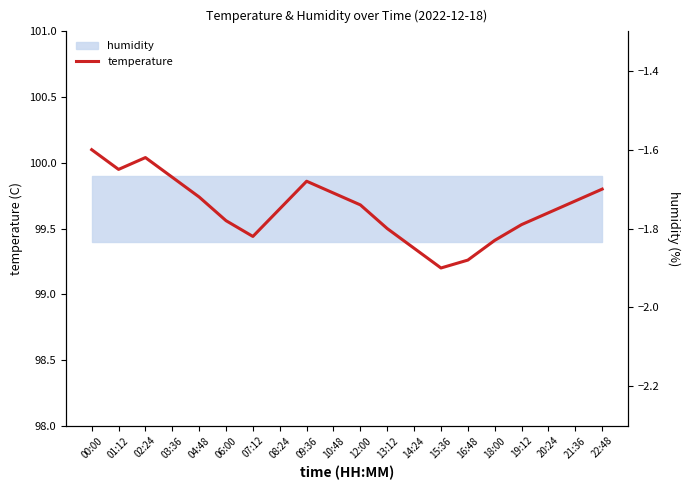

What is the average value?

-1.7